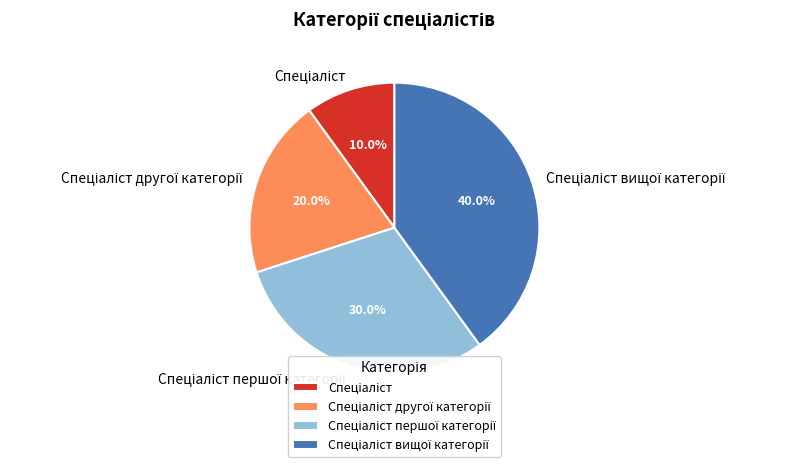

Does any single category account for the majority?

No